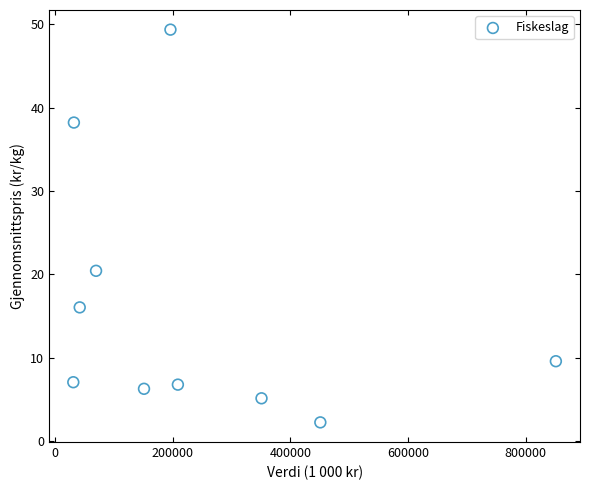

What Y value in the scatter plot is closest to 25?

20.4